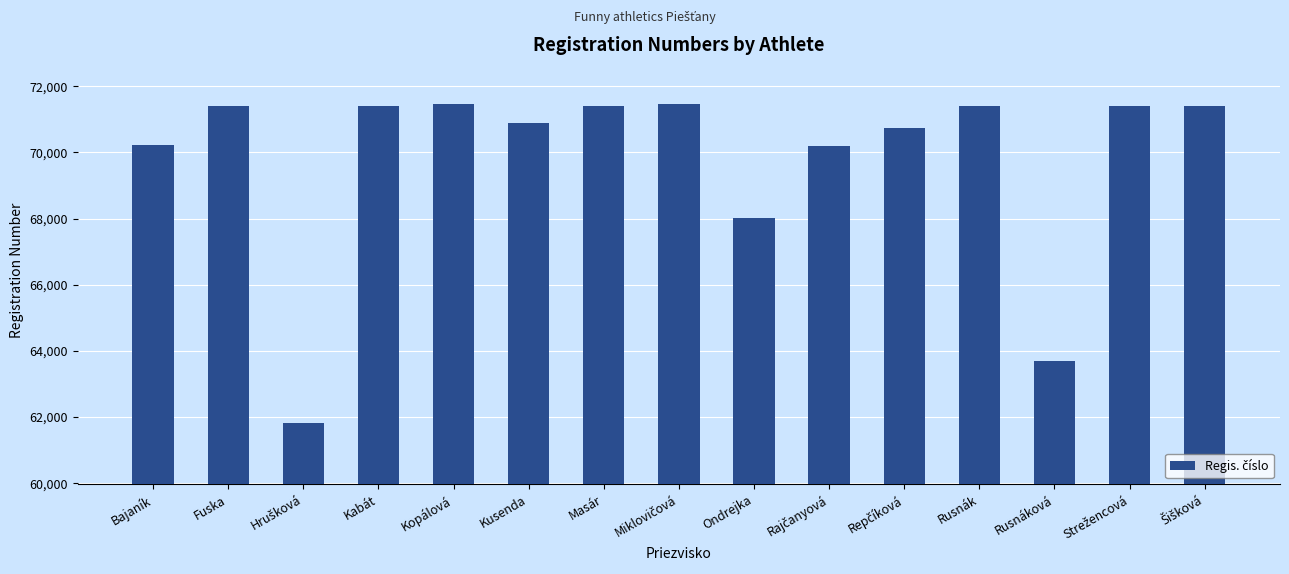

How many values are below 71403?

7